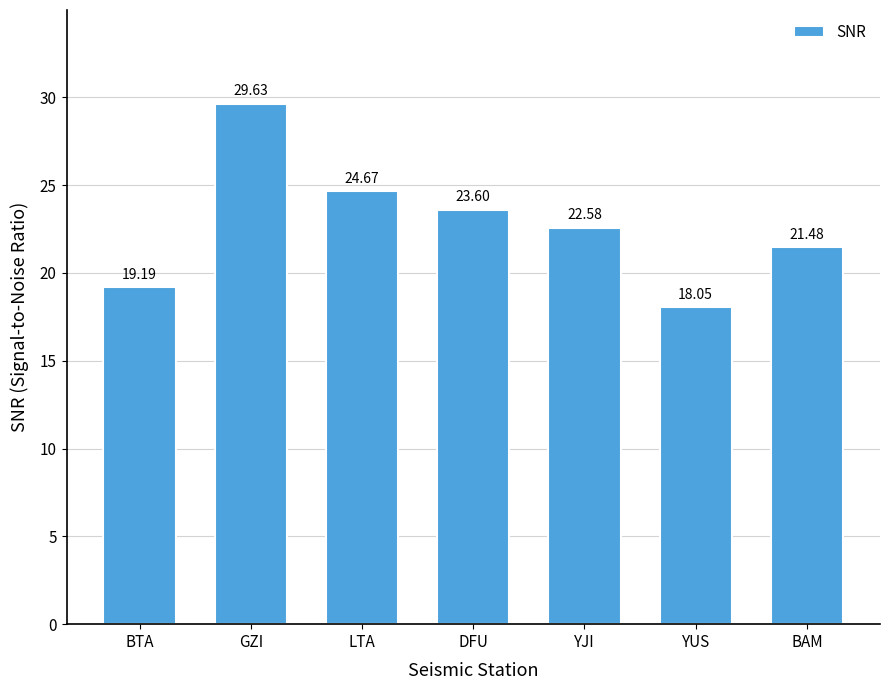

What is the label of the 6th bar from the left?

YUS